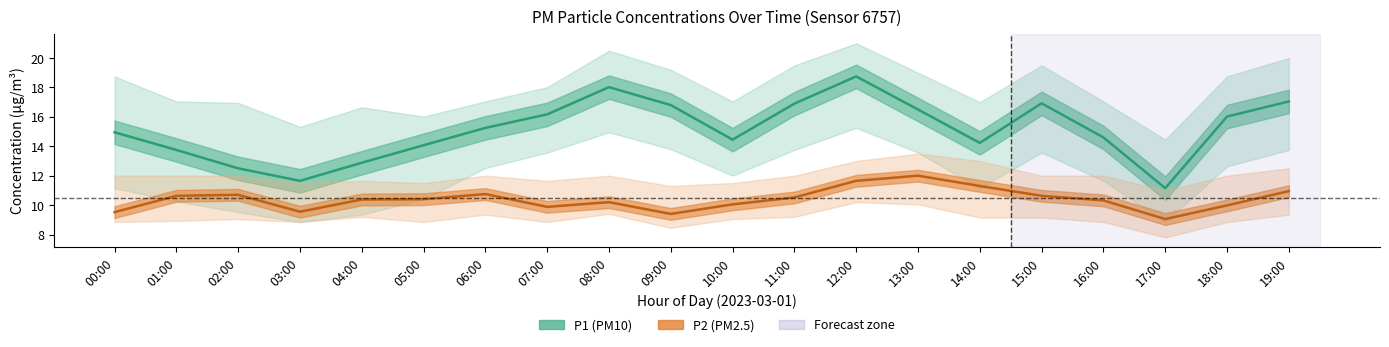

True or false: P1_lower and P1 intersect in this chart.

False